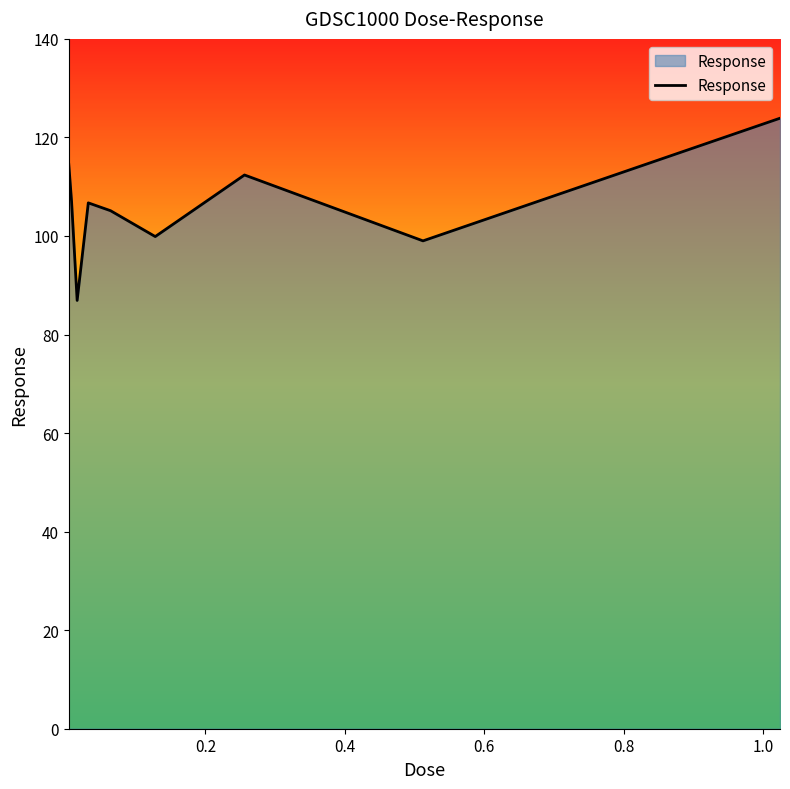

What is the greatest value displayed?

123.9